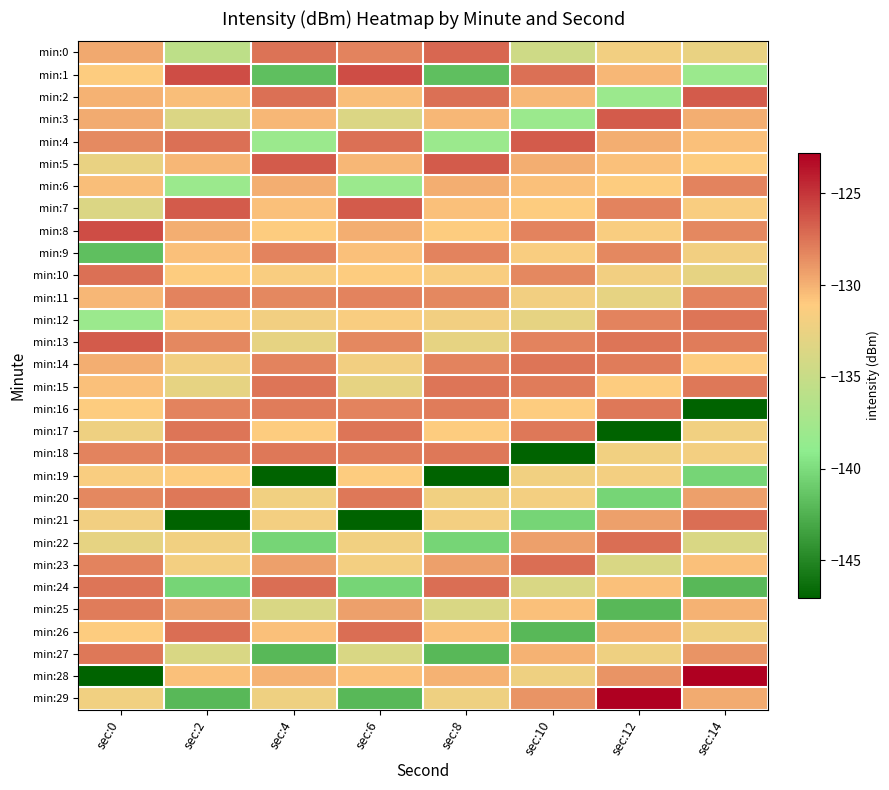

Between sec:2 and sec:8, which series saw the biggest shift?

min:19